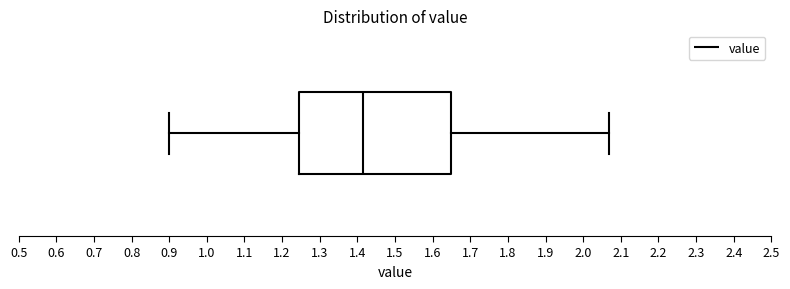

Transcribe this box plot: give where the median line is, the range the box spans, and where the two whiskers end, as read against the x-axis. The values are not printed on the chart, so give them approximately, as read against the axis.

median 1.42, box 1.25 to 1.65, whiskers 0.90 to 2.07